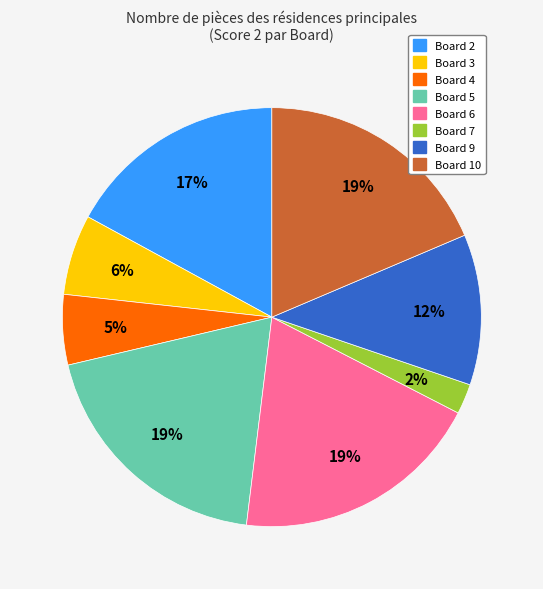

To the nearest percent, what is the average slice percentage?

12%